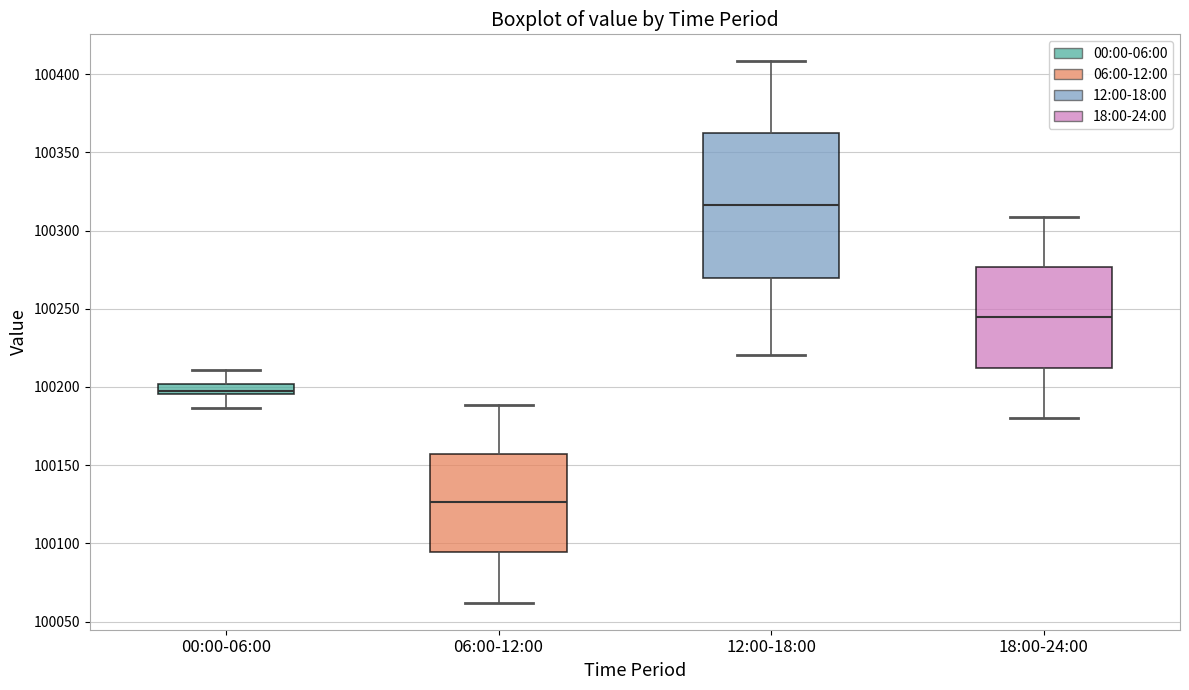

Where does the median line of the box for 06:00-12:00 sit on the y-axis? The values are not printed on the chart, so give them approximately, as read against the axis.

100125